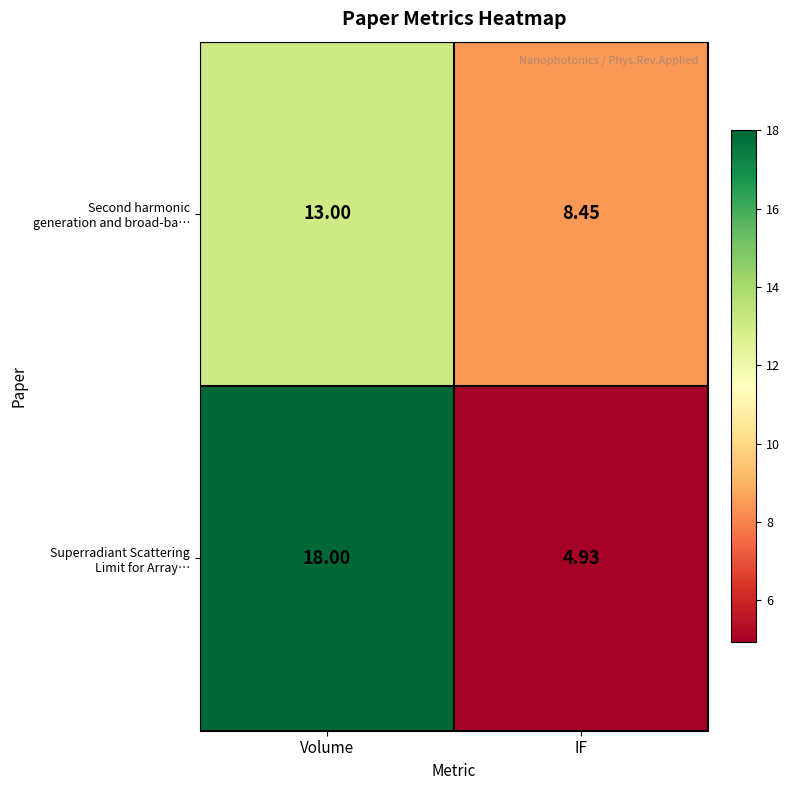

How many categories are shown in the chart?

2